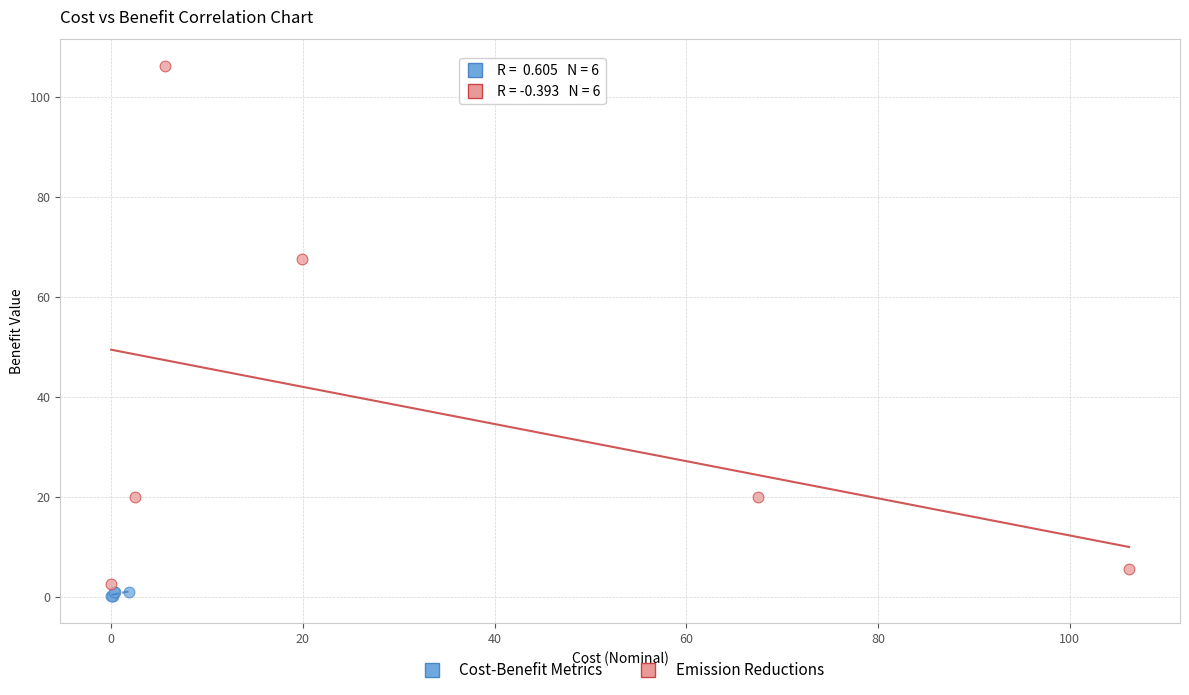

Which series reaches the maximum Y coordinate?

Emission Reductions